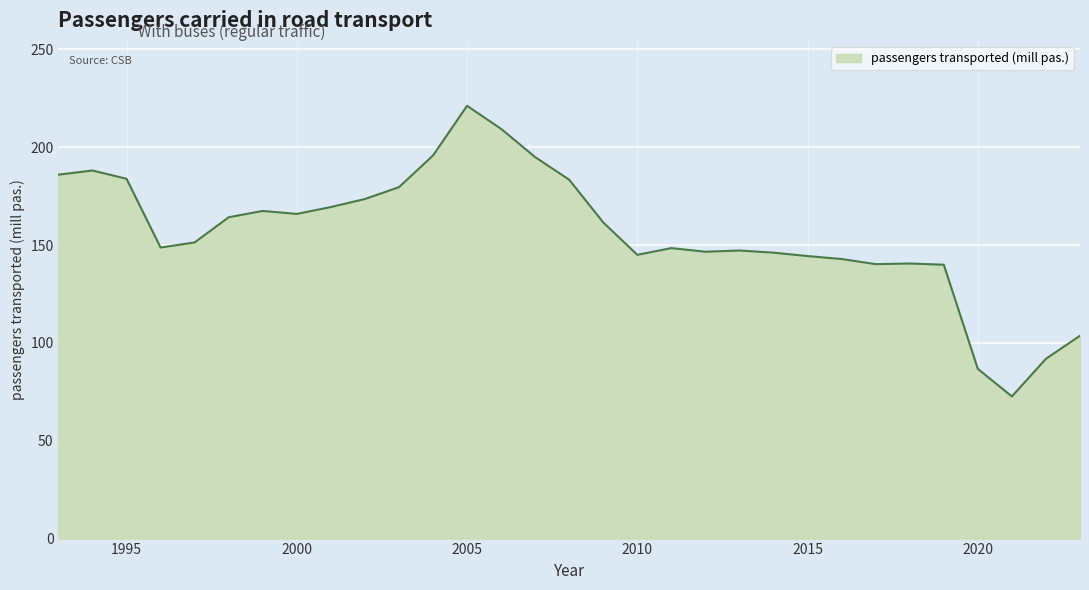

Does the chart have visible grid lines?

Yes